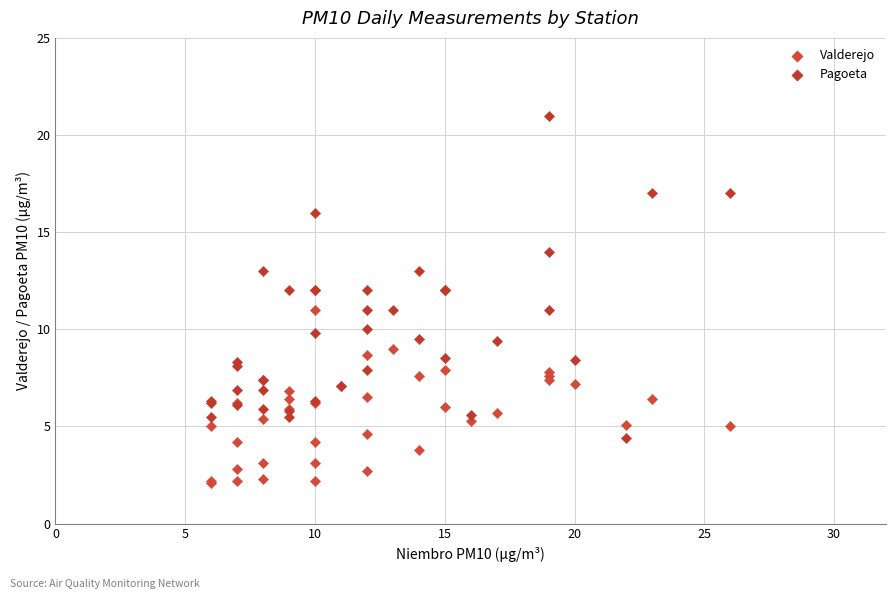

Which series has the widest spread of Y values?

Pagoeta